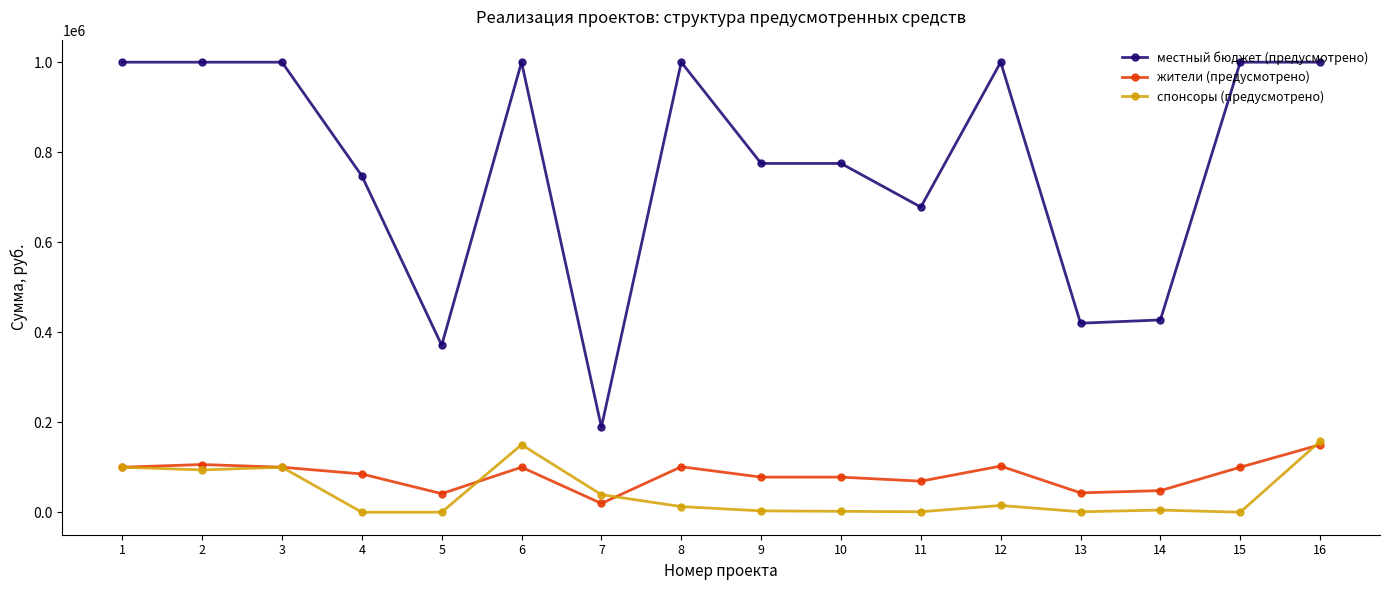

How many distinct data groups are displayed?

3